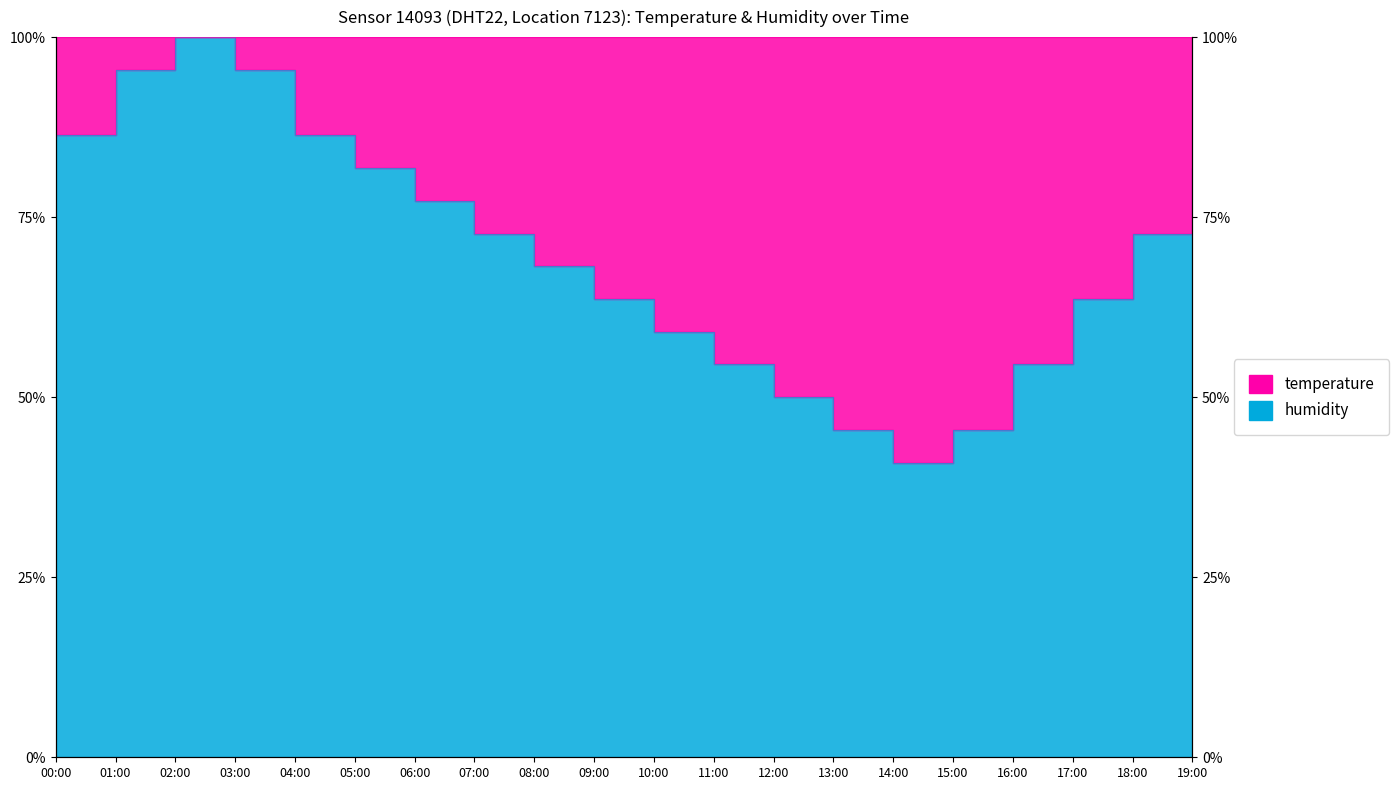

What is the value of the 7th point from the left?

77.3